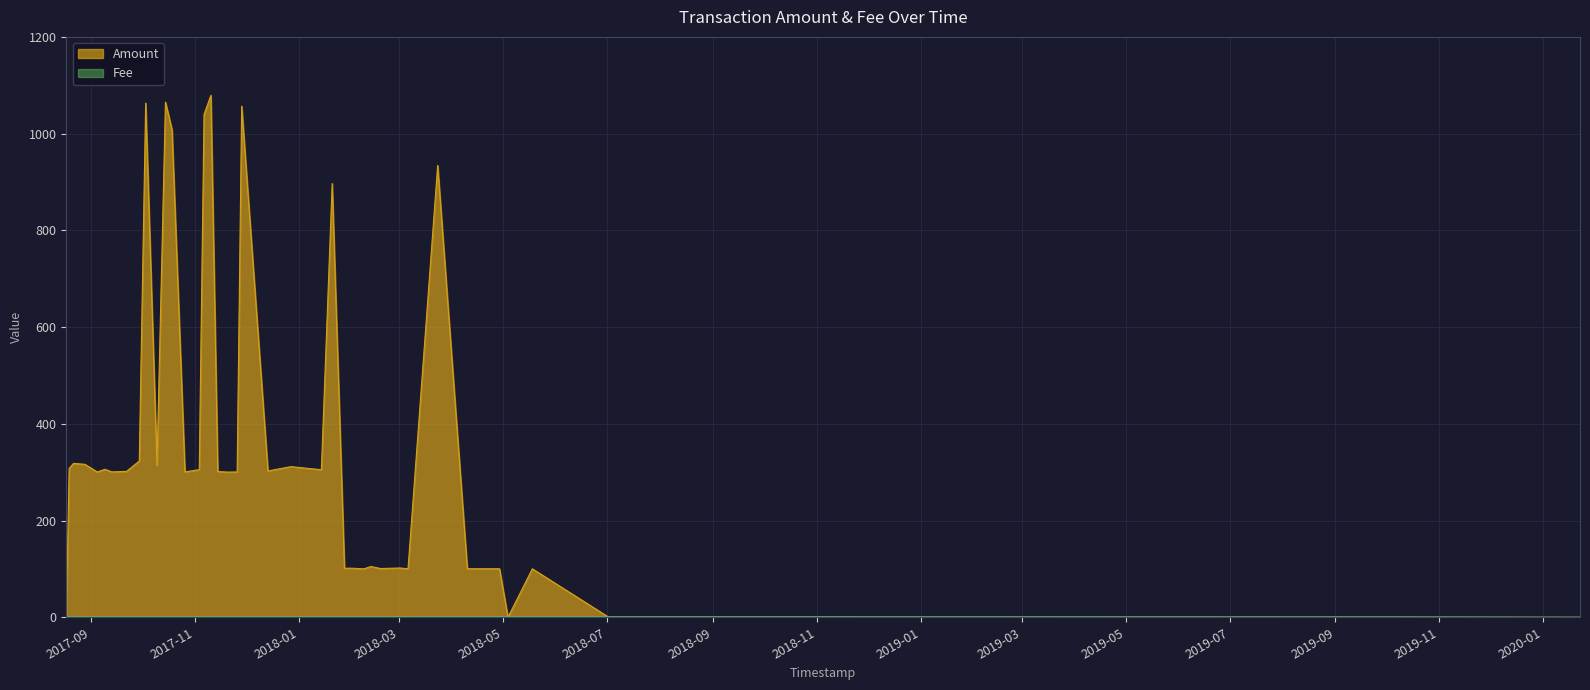

Which series has the widest spread of values?

Amount